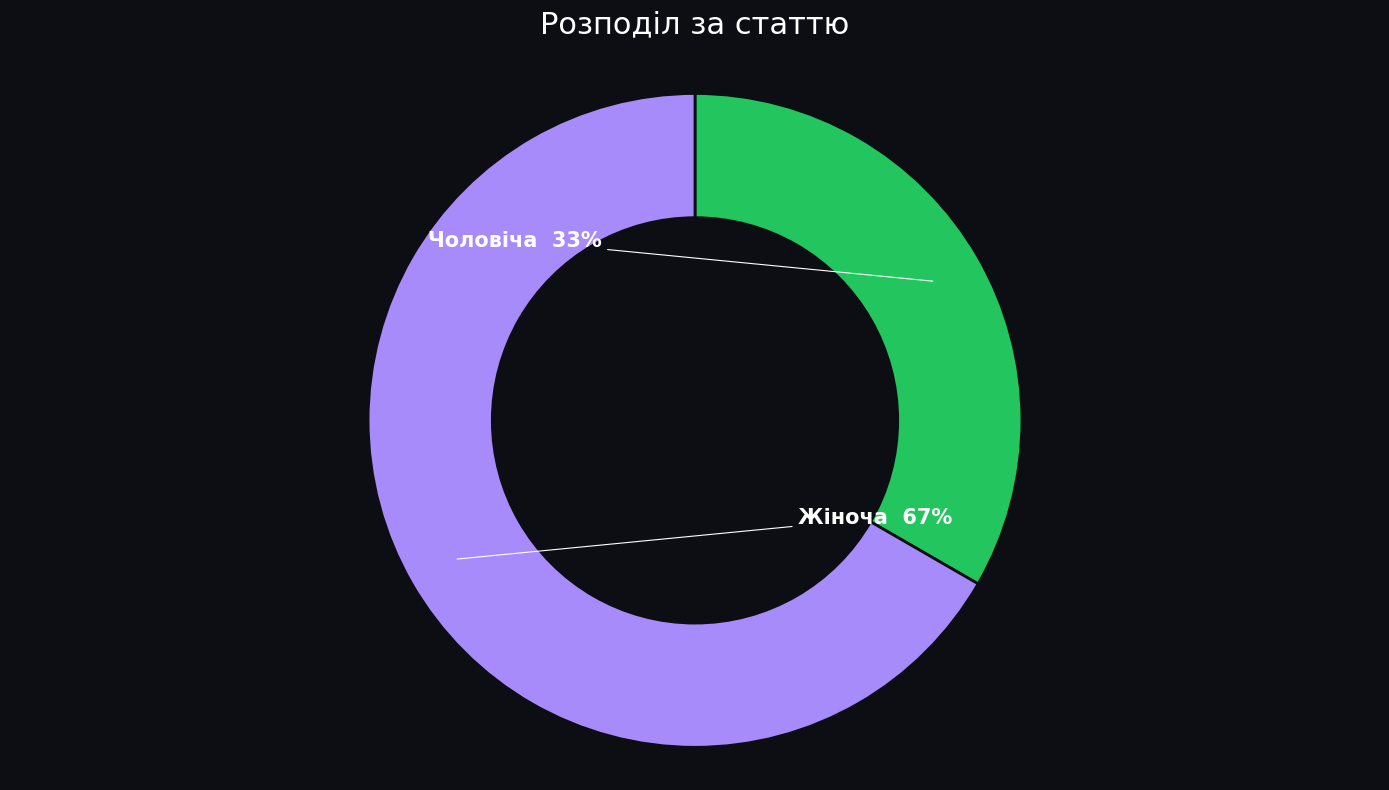

True or false: Чоловіча accounts for 28% of the total.

False